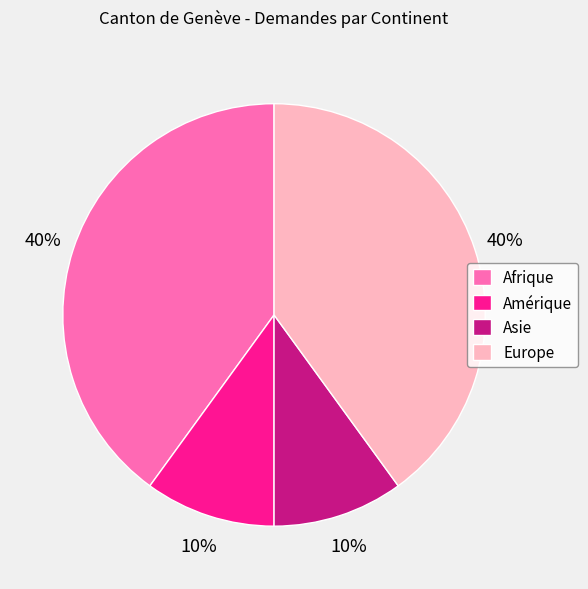

Between Europe and Amérique, which is larger?

Europe